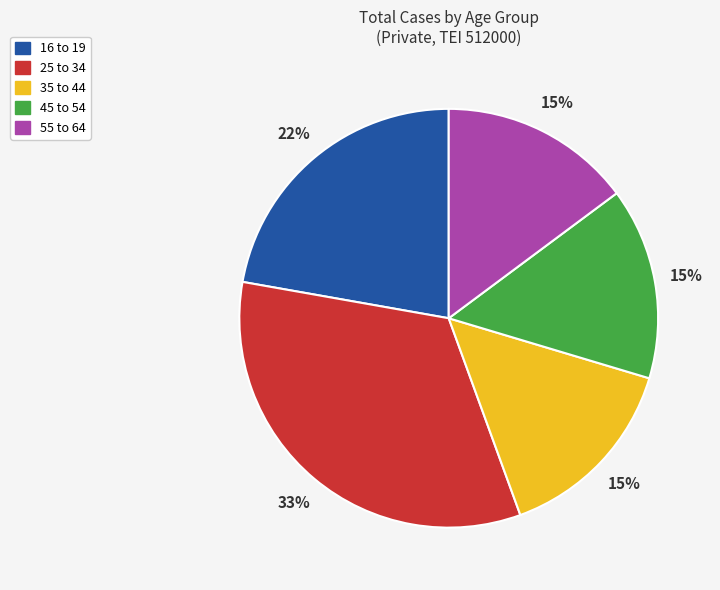

What is the largest slice in the pie chart?

25 to 34